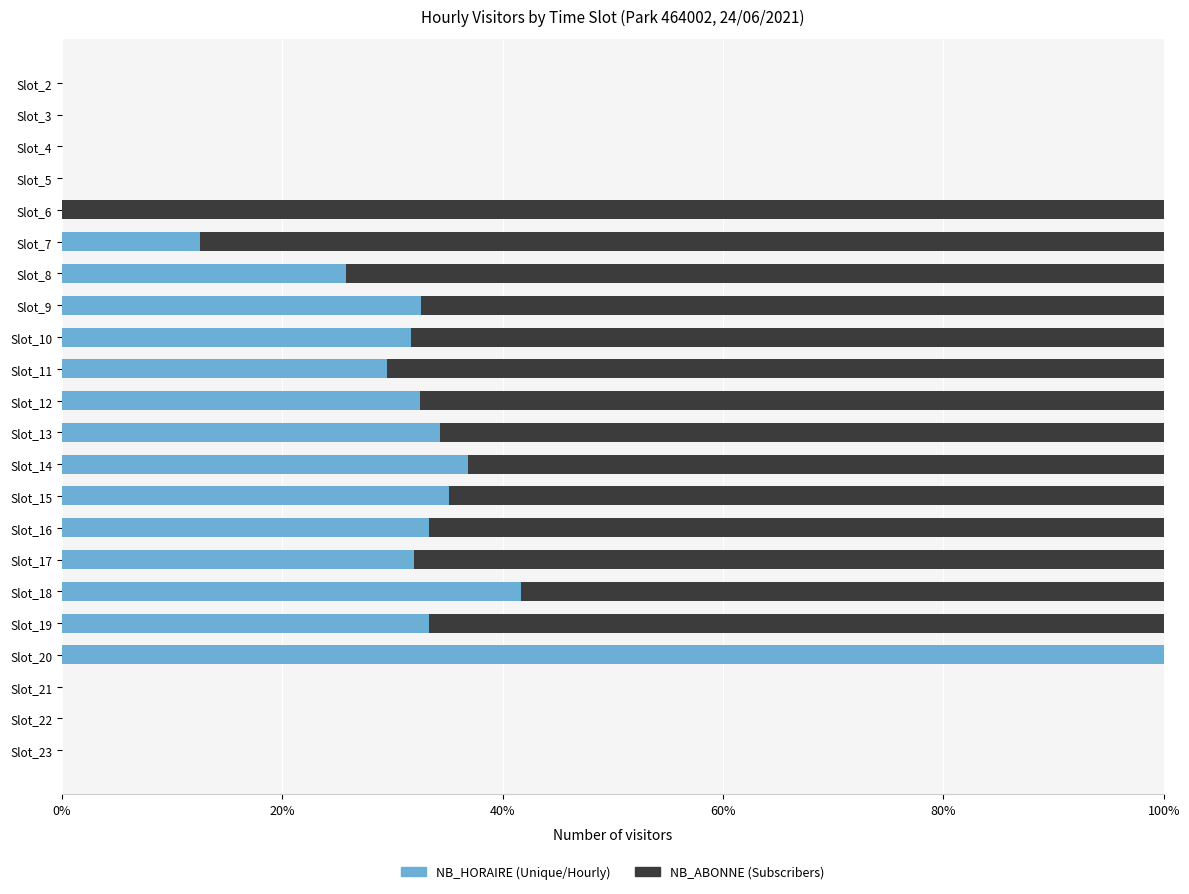

What is the total value across all series at Slot_6?

100.0